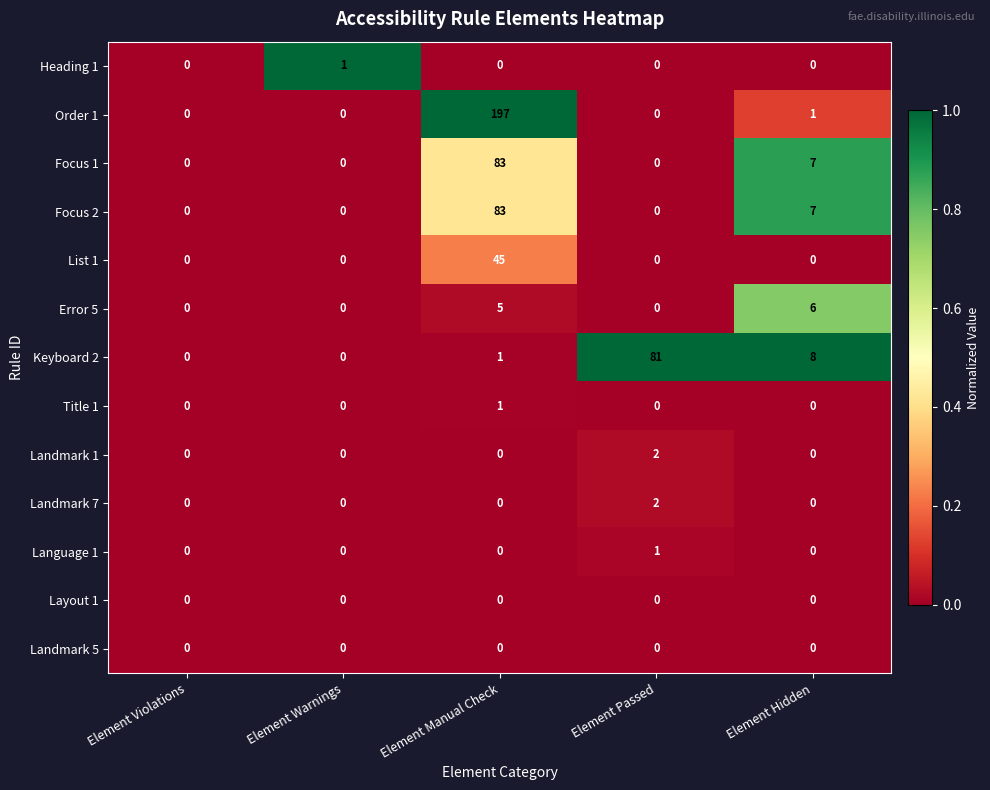

What is the difference between the highest and lowest values at Element Hidden?

8